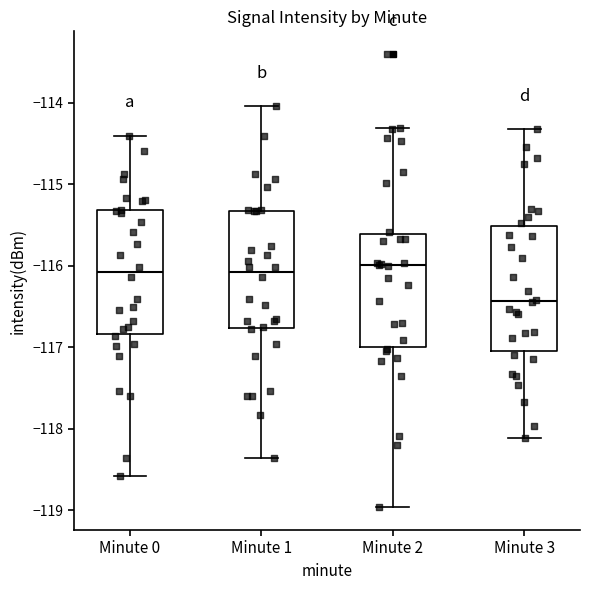

Reading left to right, read every box against the y-axis: the position of its median line, the range the box covers, and the ends of its whiskers. The values are not printed on the chart, so give them approximately, as read against the axis.

Minute 0: median -116.1, box -116.8 to -115.3, whiskers -118.6 to -114.4
Minute 1: median -116.1, box -116.8 to -115.3, whiskers -118.4 to -114.0
Minute 2: median -116.0, box -117.0 to -115.6, whiskers -119.0 to -114.3
Minute 3: median -116.4, box -117.0 to -115.5, whiskers -118.1 to -114.3